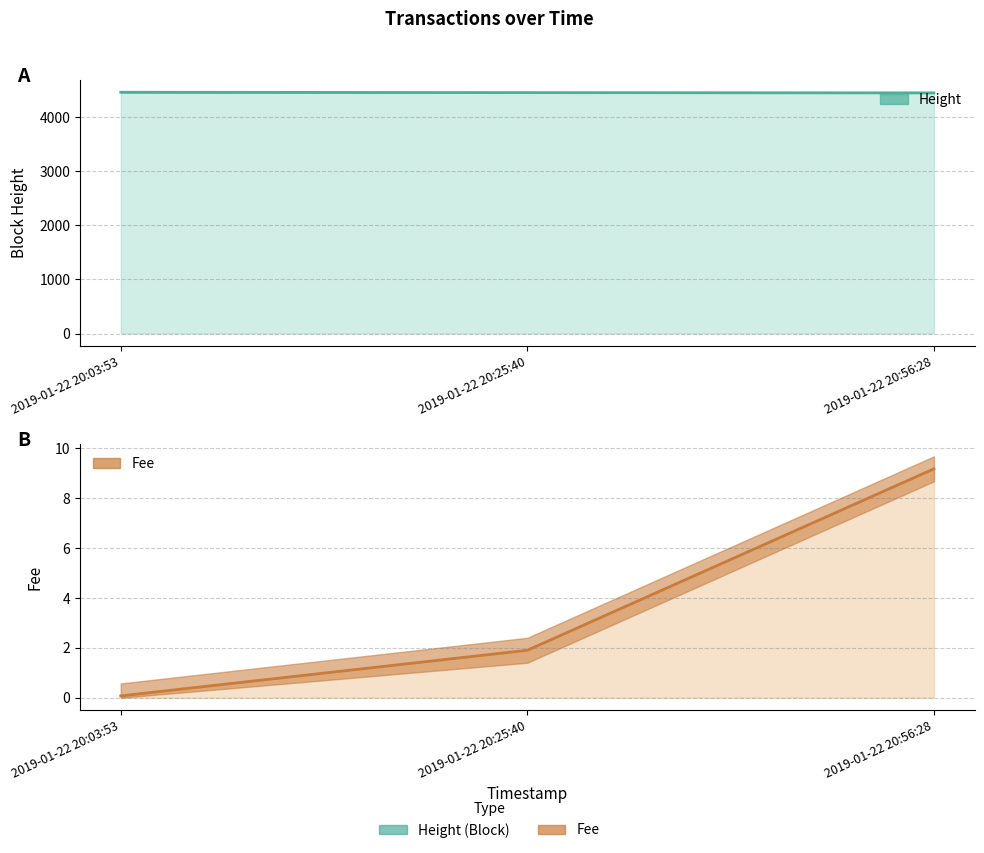

At which label is Height closest to 4458?

2019-01-22 20:25:40